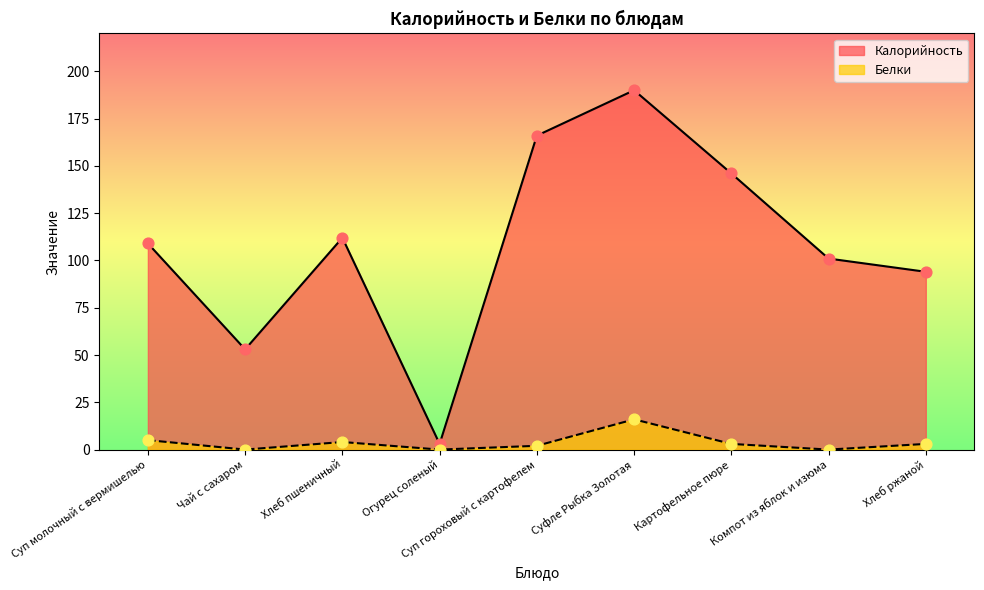

Which series reaches the minimum Y coordinate?

Белки